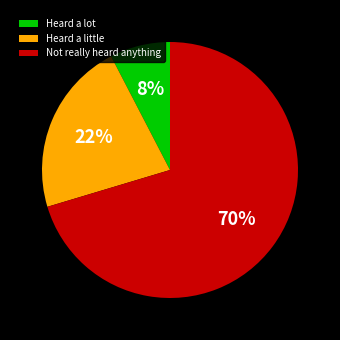

Is the sum of Heard a lot and Not really heard anything greater than half?

Yes